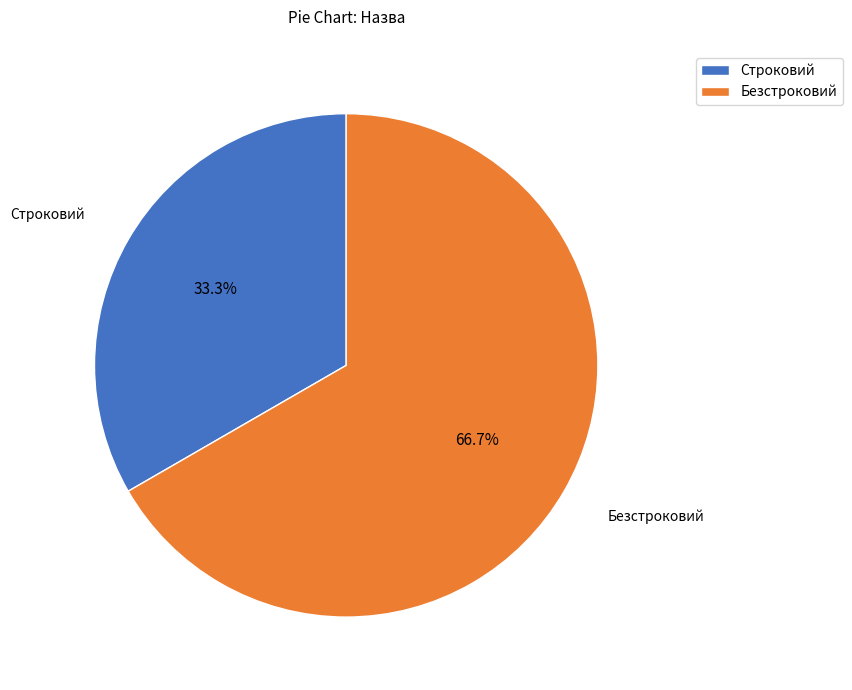

Which category accounts for the majority?

Безстроковий